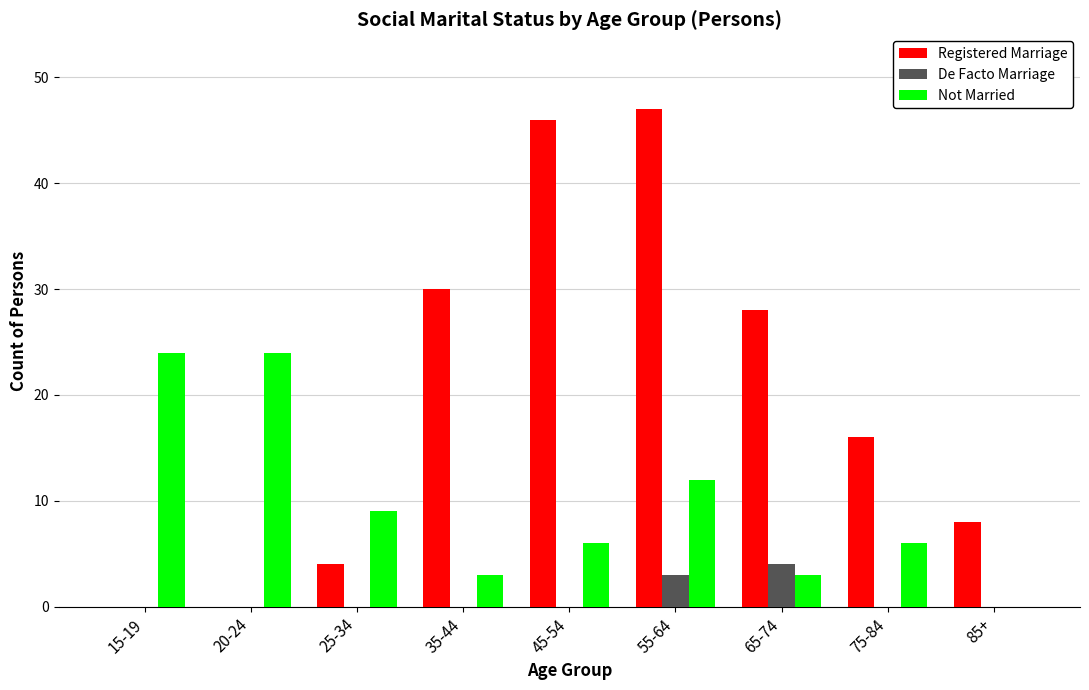

What are all the series names shown in the legend?

Registered Marriage, De Facto Marriage, Not Married